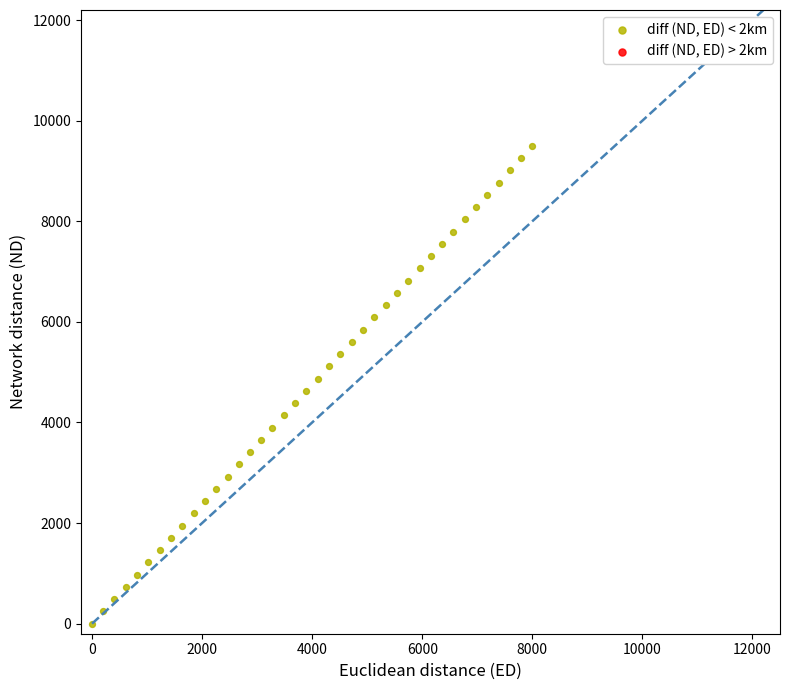

What is the range of X values (max minus min)?

8000.0